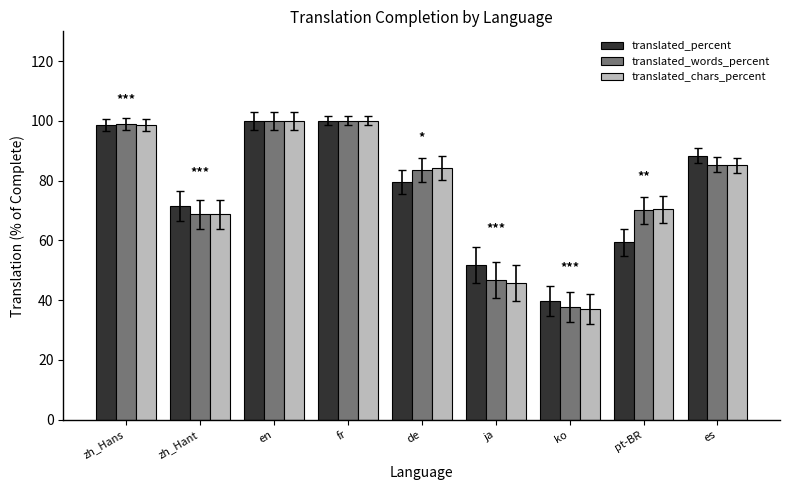

The value of translated_words_percent at ko is 37.8. True or false?

True